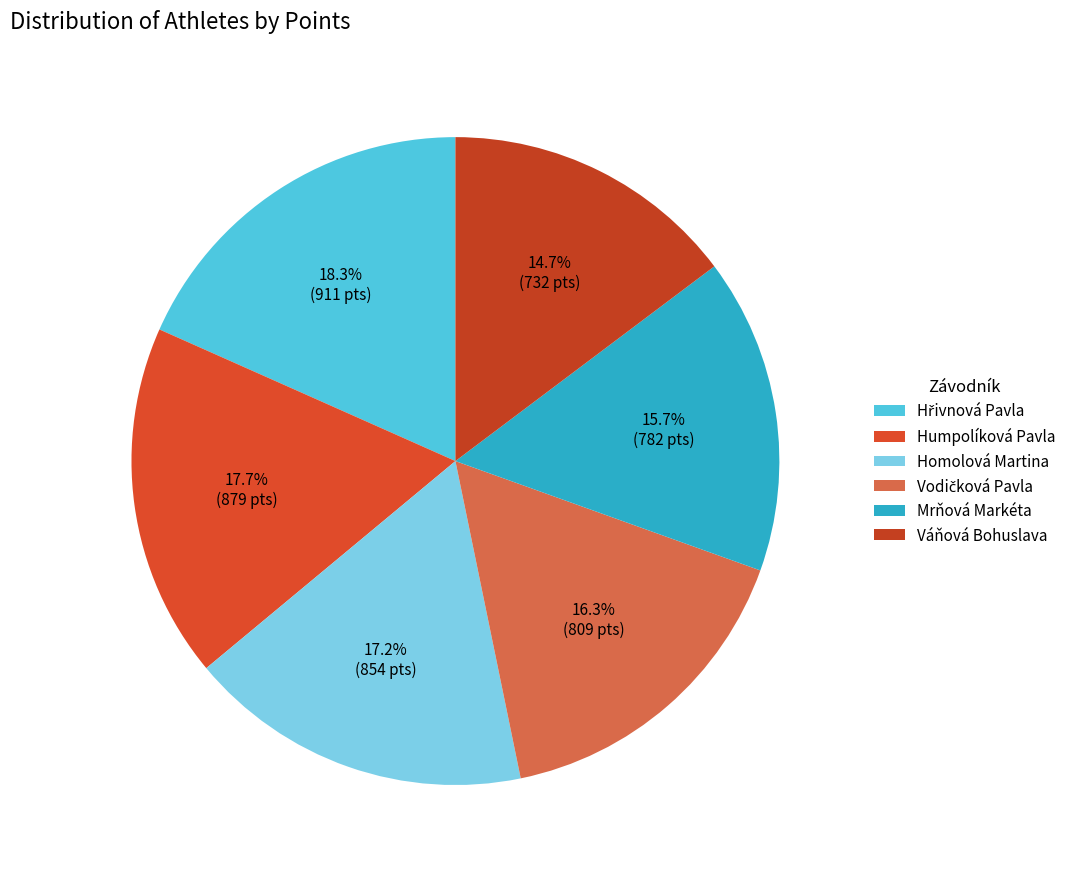

What is the change in value from Hřivnová Pavla to Vodičková Pavla?

-102